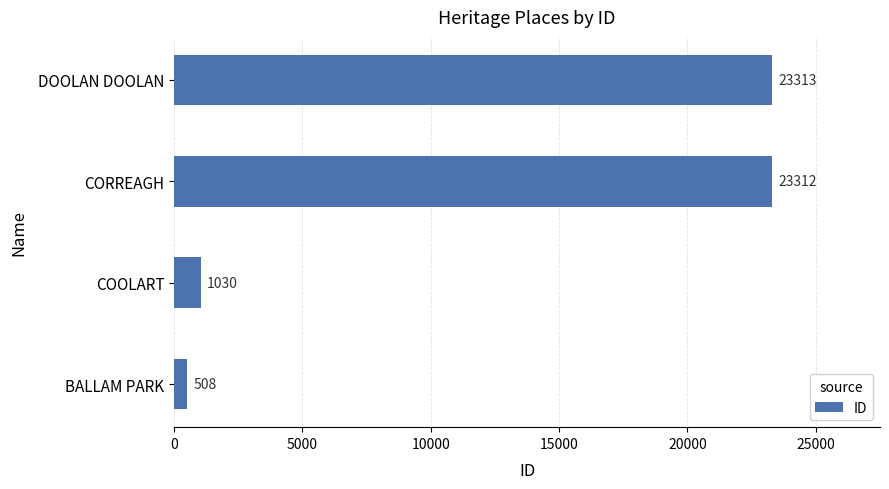

Reading bottom to top, what are all the values shown in this chart?

508	1030	23312	23313